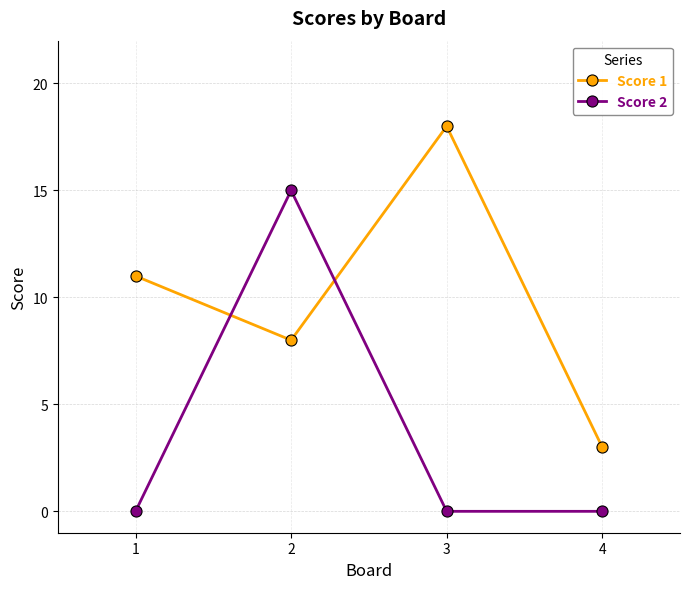

The value of Score 1 at 1 is 11. True or false?

True